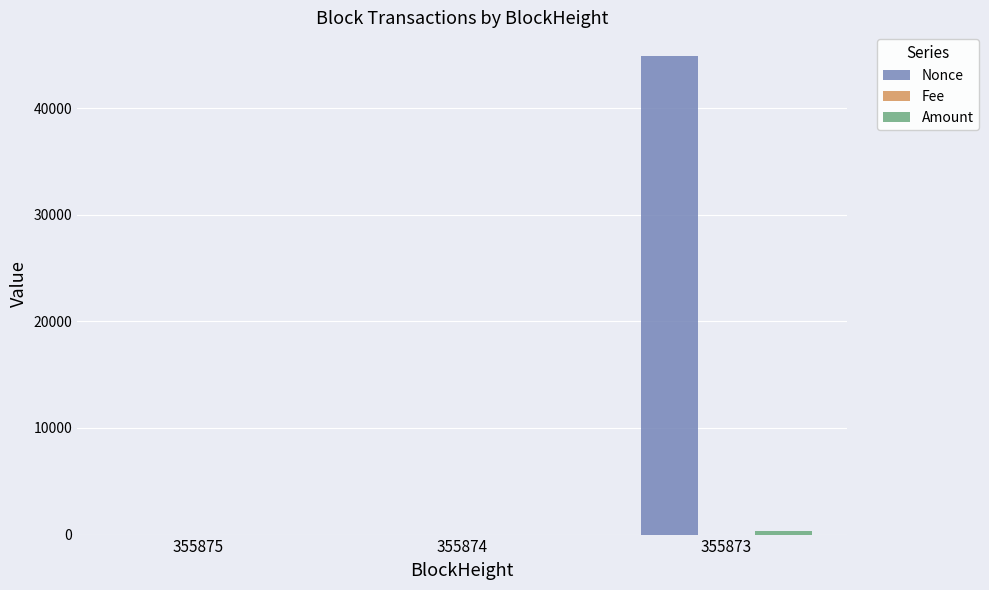

Which series changed the most between 355874 and 355873?

Nonce